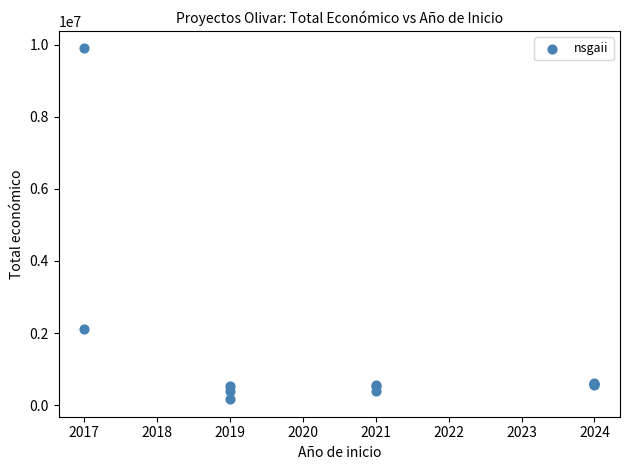

What Y value in the scatter plot is closest to 5032594?

2115848